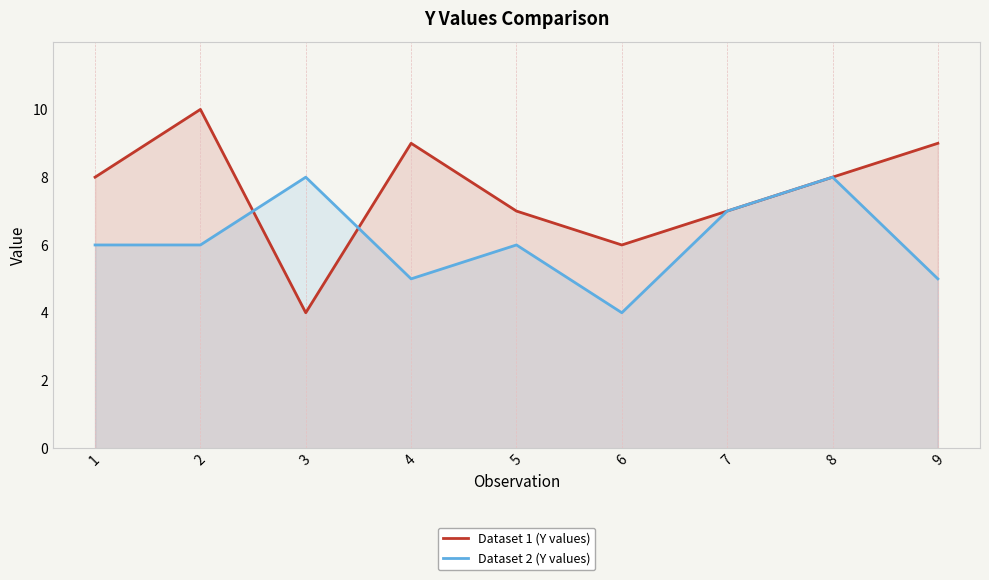

True or false: Dataset 2 (Y values) has a value of 5 at 4.

True